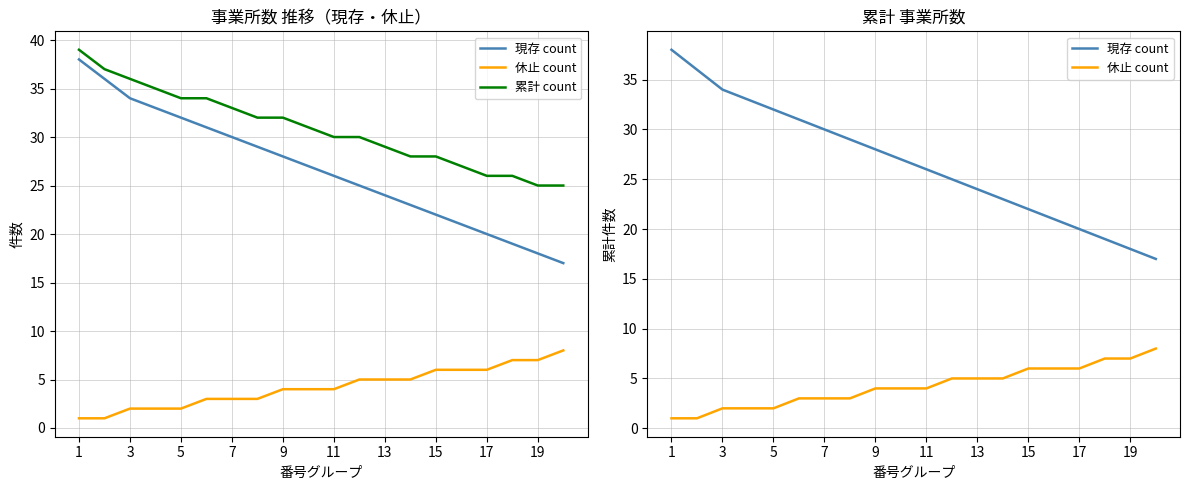

Rank the series at 11 from lowest to highest value.

休止 count, 現存 count, 累計 count